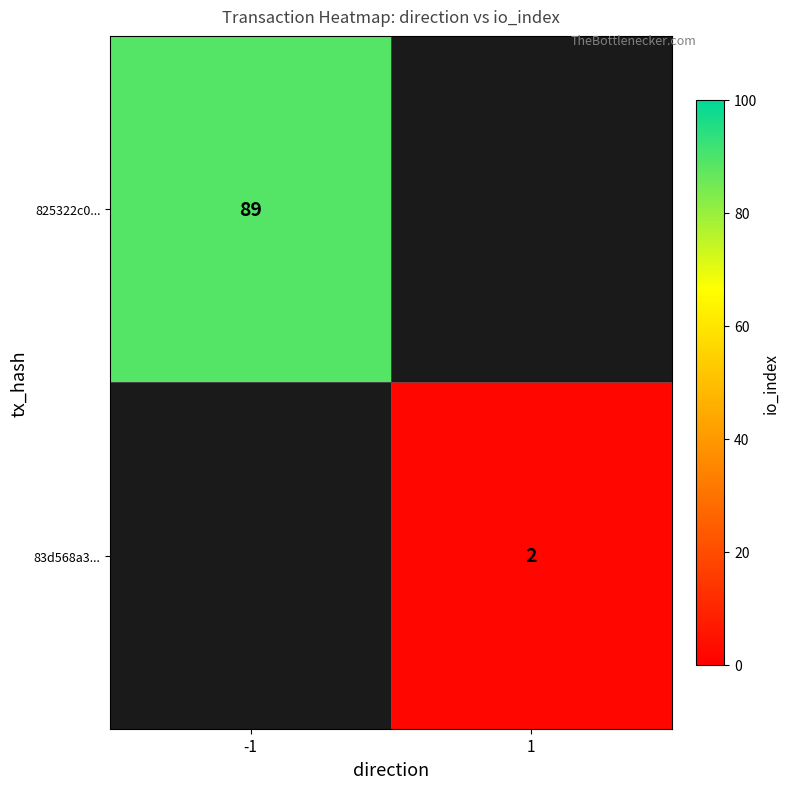

Is it true that 825322c0... equals 148 at -1?

False